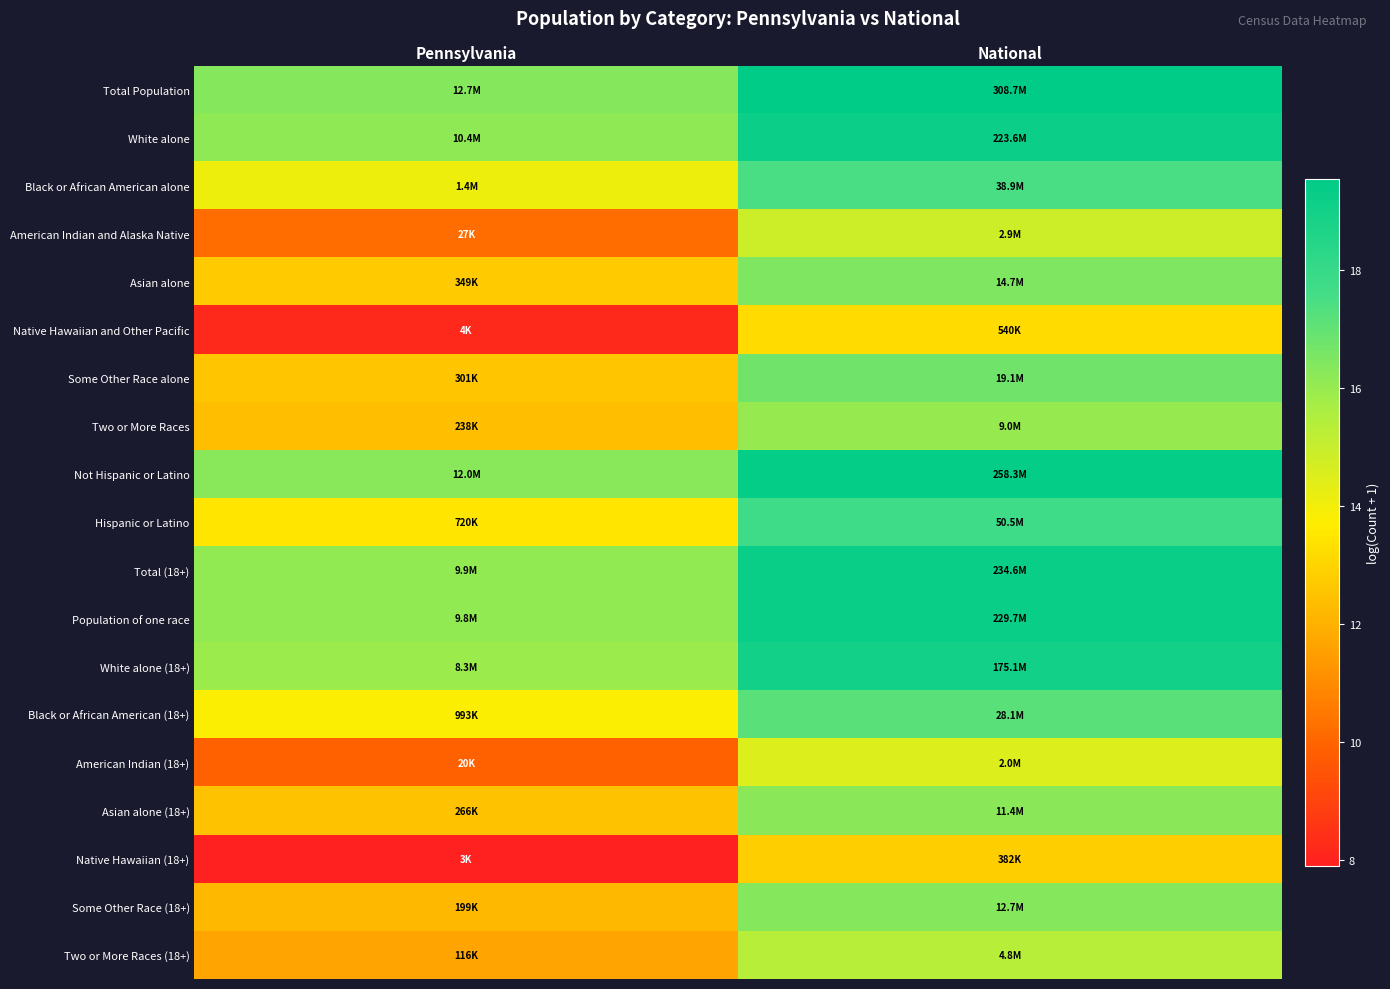

List the series in order of their peak value, lowest first.

Native Hawaiian (18+), Native Hawaiian and Other Pacific, American Indian (18+), American Indian and Alaska Native, Two or More Races (18+), Two or More Races, Asian alone (18+), Some Other Race (18+), Asian alone, Some Other Race alone, Black or African American (18+), Black or African American alone, Hispanic or Latino, White alone (18+), White alone, Population of one race, Total (18+), Not Hispanic or Latino, Total Population